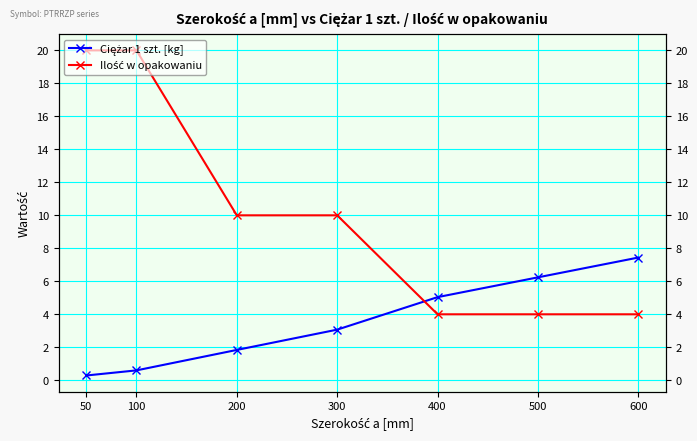

At which label does Ciężar 1 szt. [kg] first exceed 3?

300